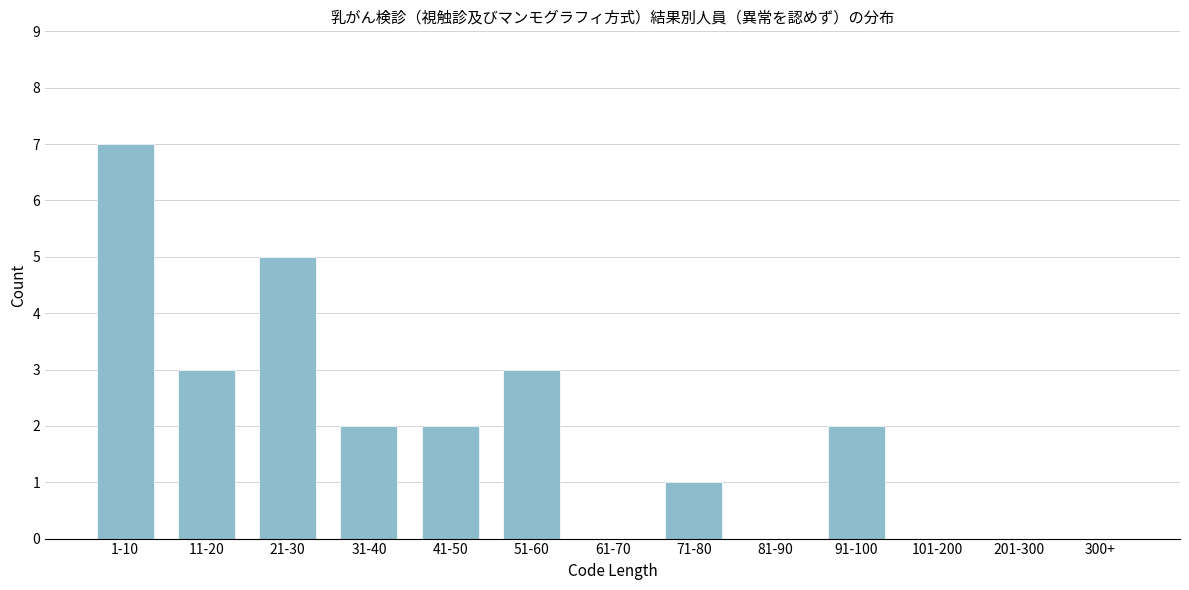

Reading left to right, list all the values displayed in this chart.

1-10=7	11-20=3	21-30=5	31-40=2	41-50=2	51-60=3	61-70=0	71-80=1	81-90=0	91-100=2	101-200=0	201-300=0	300+=0